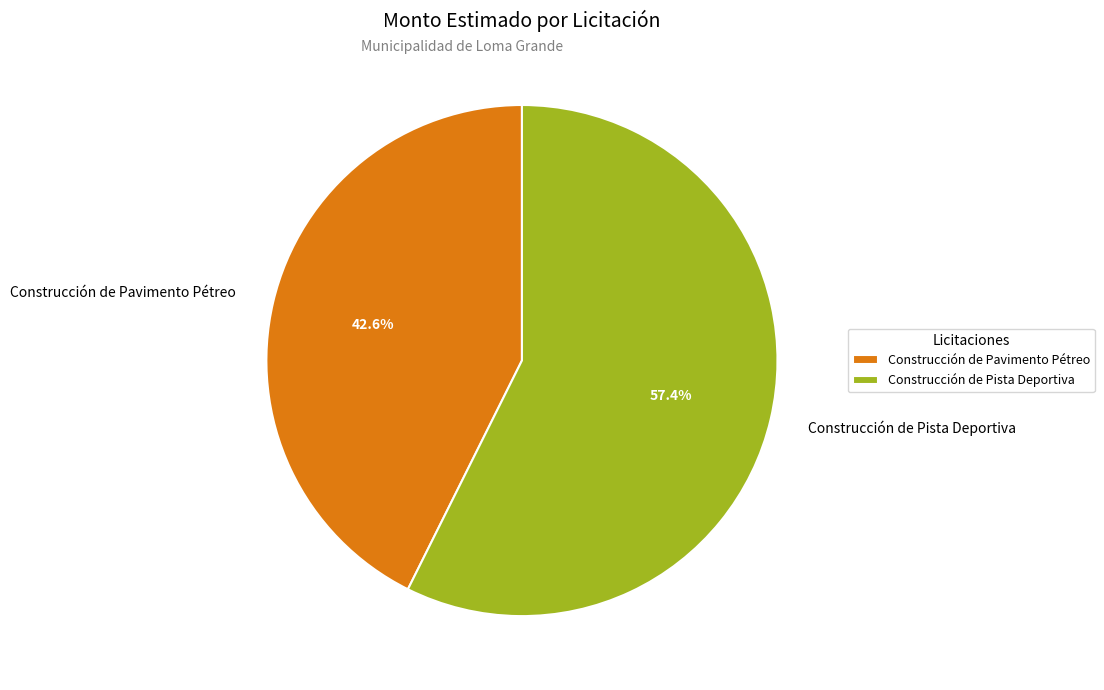

Which category has the biggest portion of the pie?

Construcción de Pista Deportiva